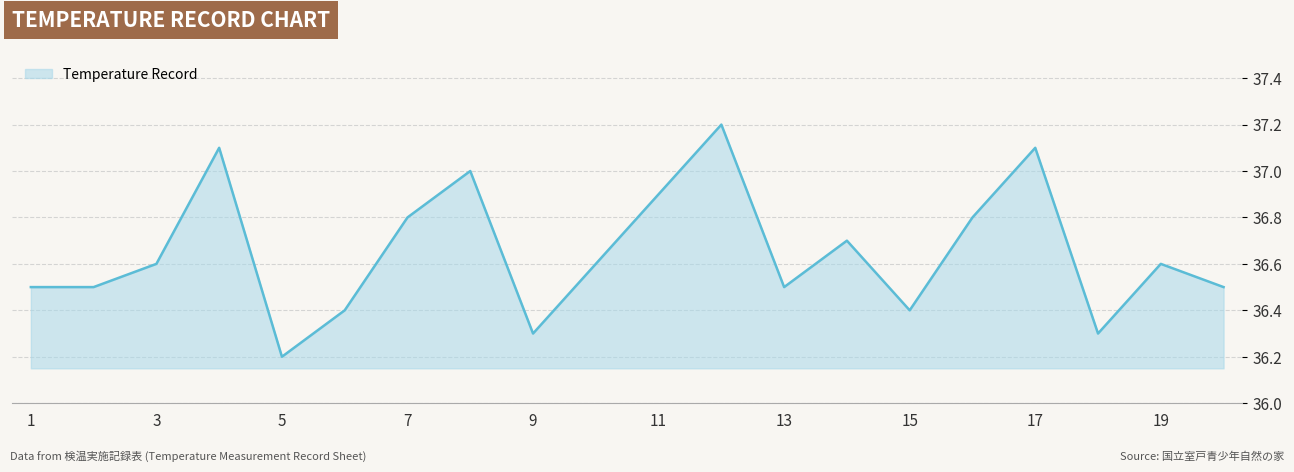

What is the maximum value shown in the chart?

37.2